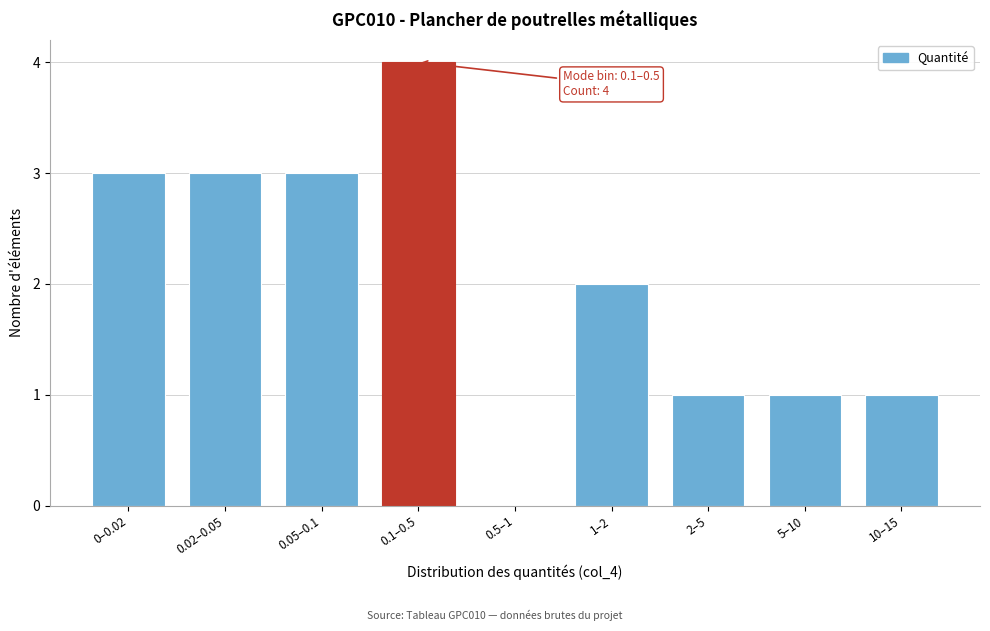

Reading left to right, what are all the values shown in this chart?

0–0.02=3	0.02–0.05=3	0.05–0.1=3	0.1–0.5=4	0.5–1=0	1–2=2	2–5=1	5–10=1	10–15=1